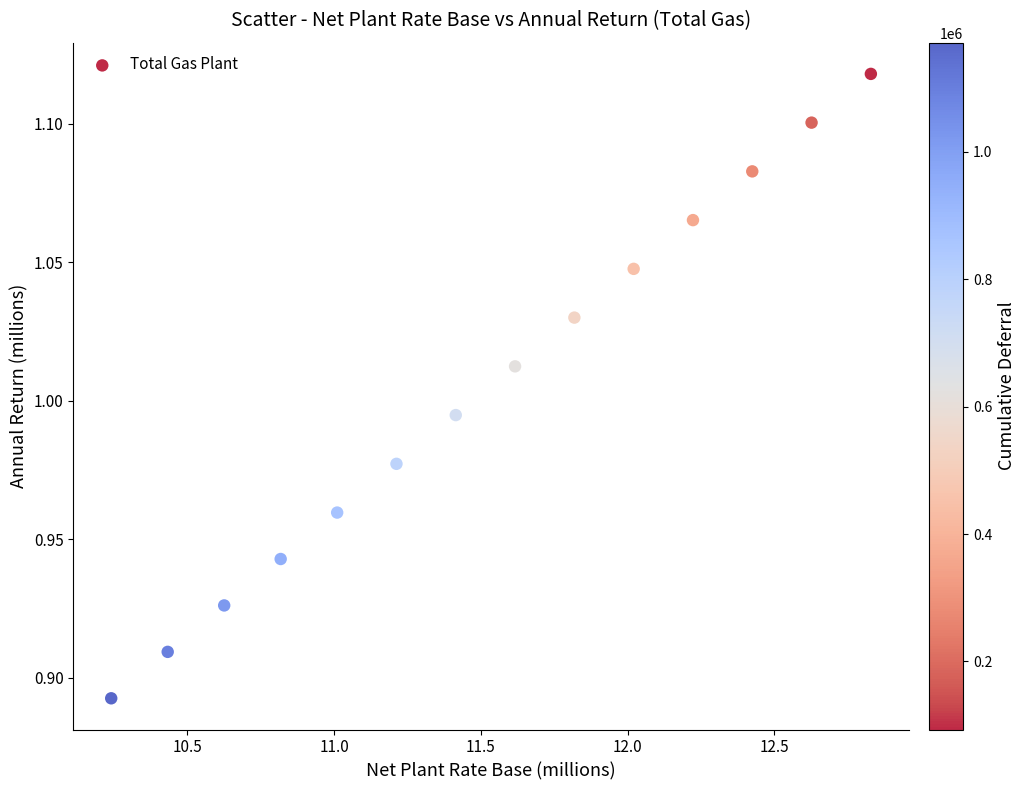

What is the range of X values (max minus min)?

2.6